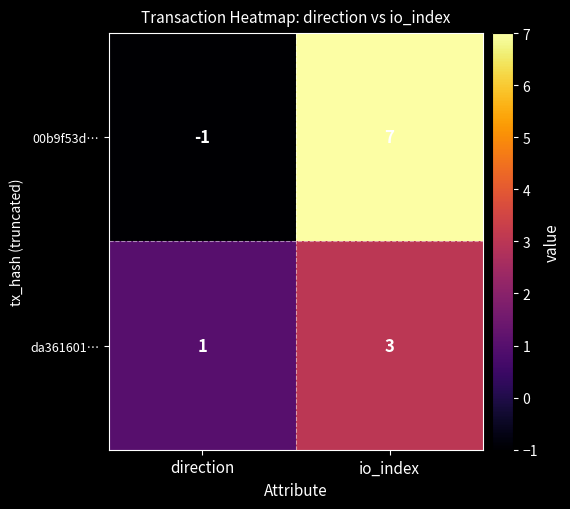

What is the highest value of the 00b9f53d… series?

7